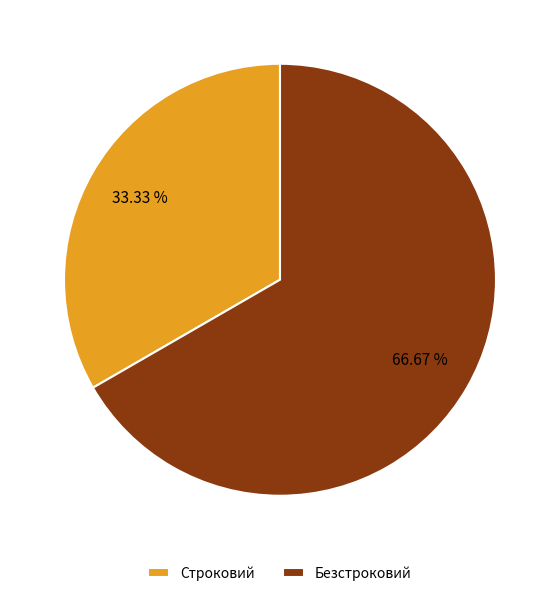

Which slice is the largest?

Безстроковий